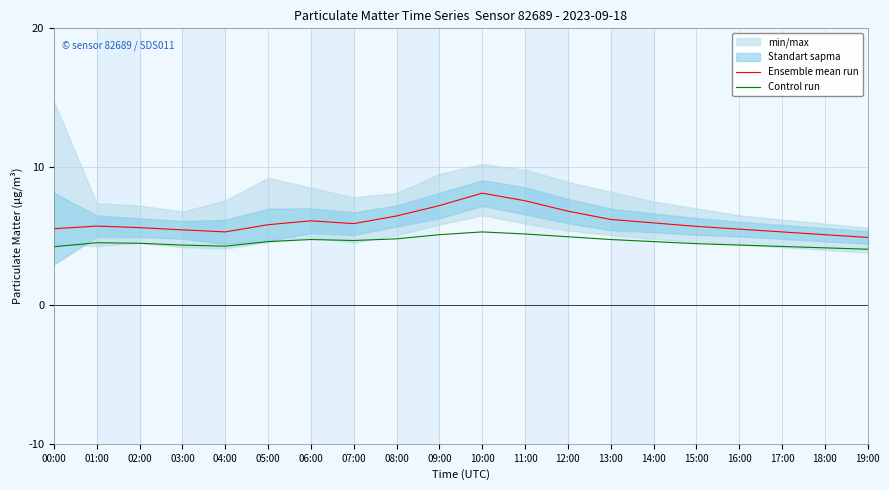

What is the value of the Control run point at the 13th from the left?

5.0